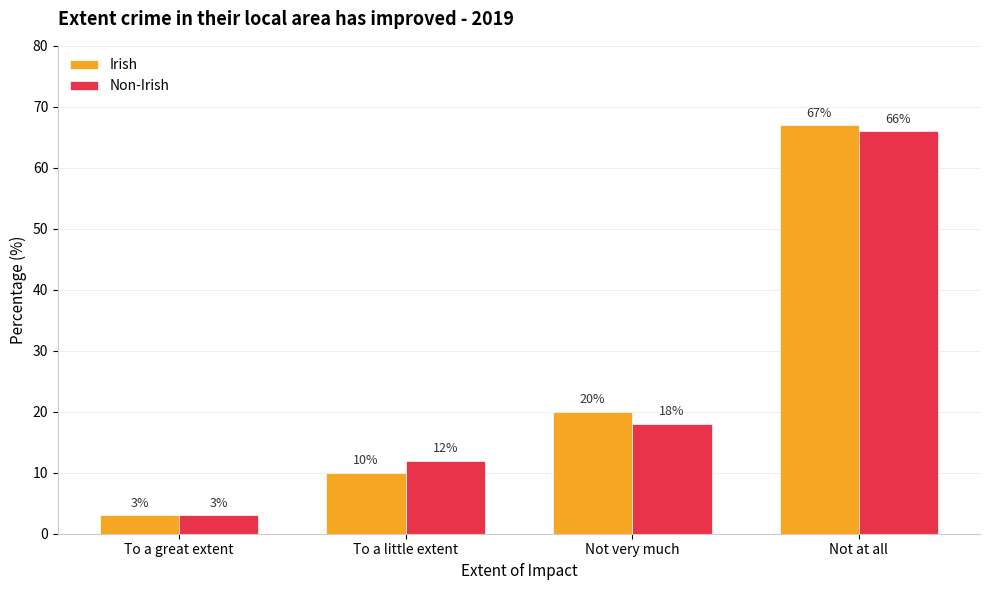

How many bars are there in total?

8